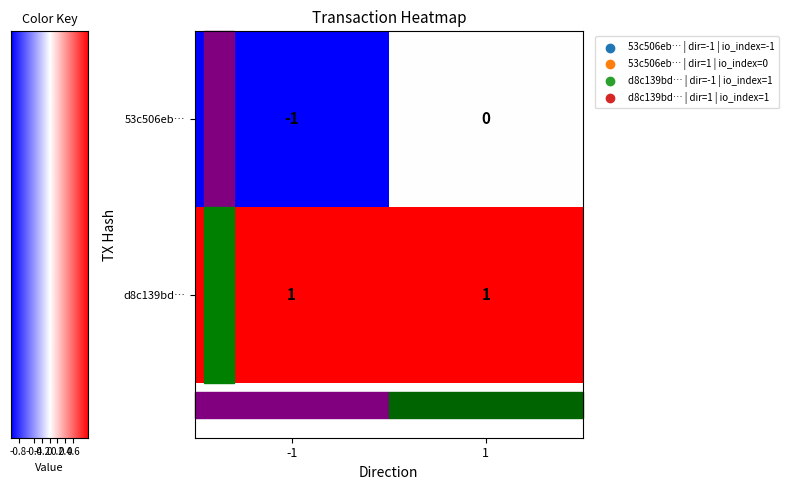

Is the value of d8c139bd4ebe31e9bb07aa09f89b084f4629c95 at 0 greater than the value of 53c506eb78f5e6e0fd09394f51c596a388ed23c at 1?

Yes